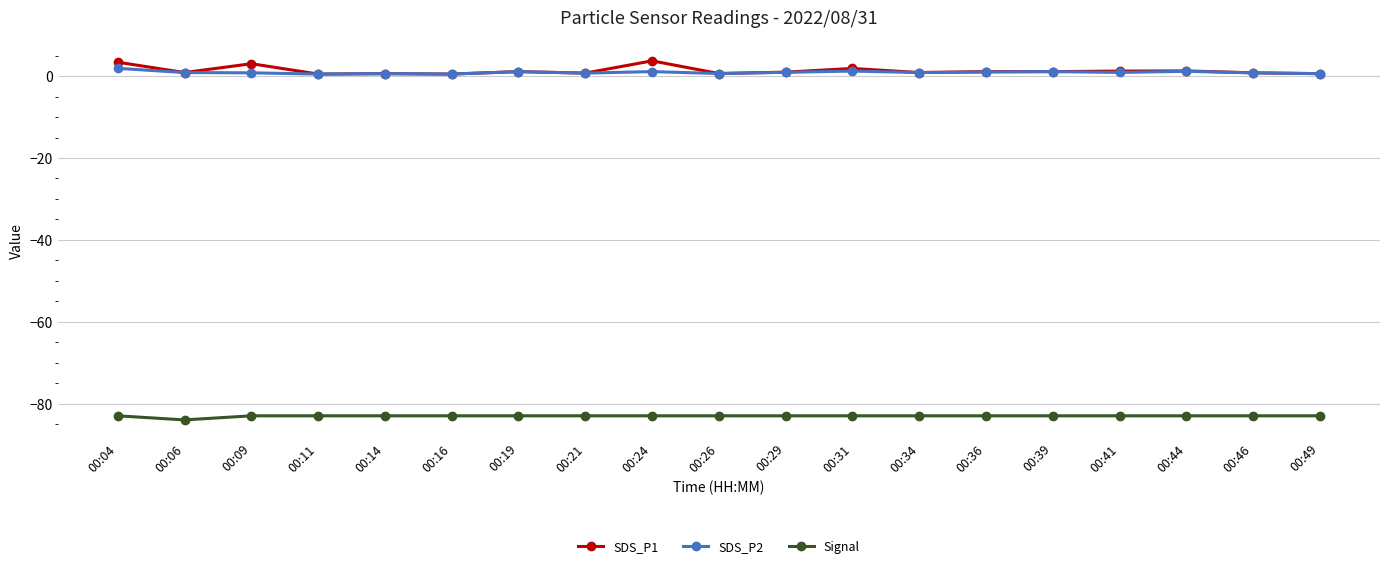

True or false: Signal and SDS_P1 intersect in this chart.

False